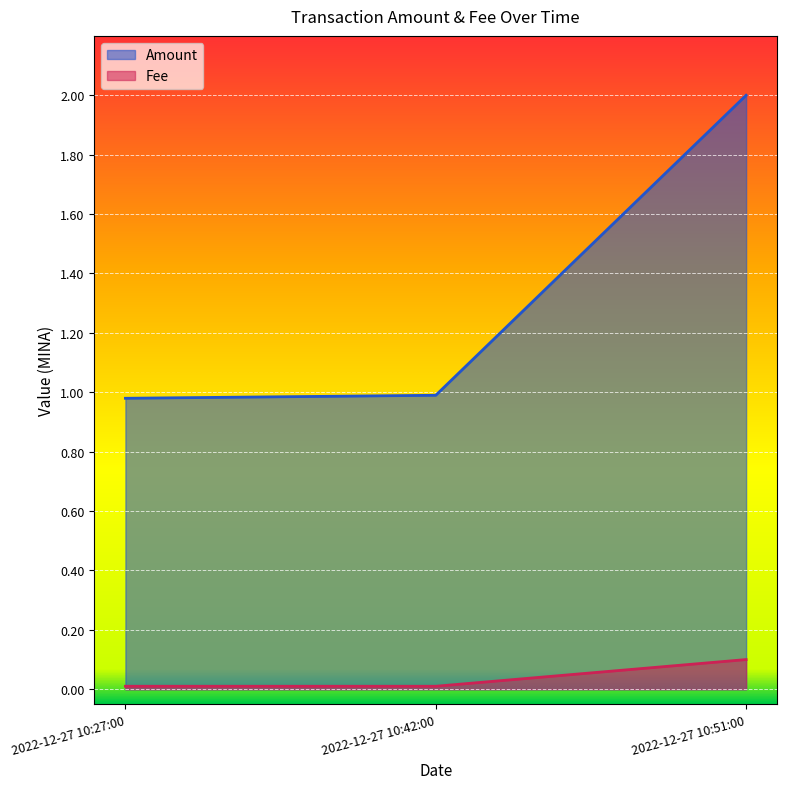

Which has a higher value, 2022-12-27 10:51:00 or 2022-12-27 10:27:00?

2022-12-27 10:51:00